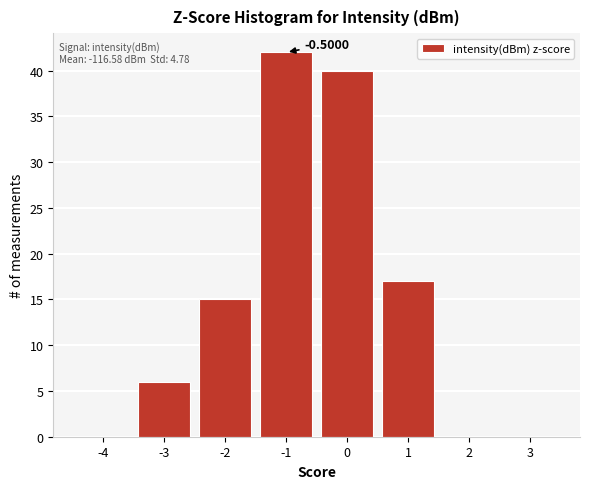

What is the sum of the values at -3 and -1?

48